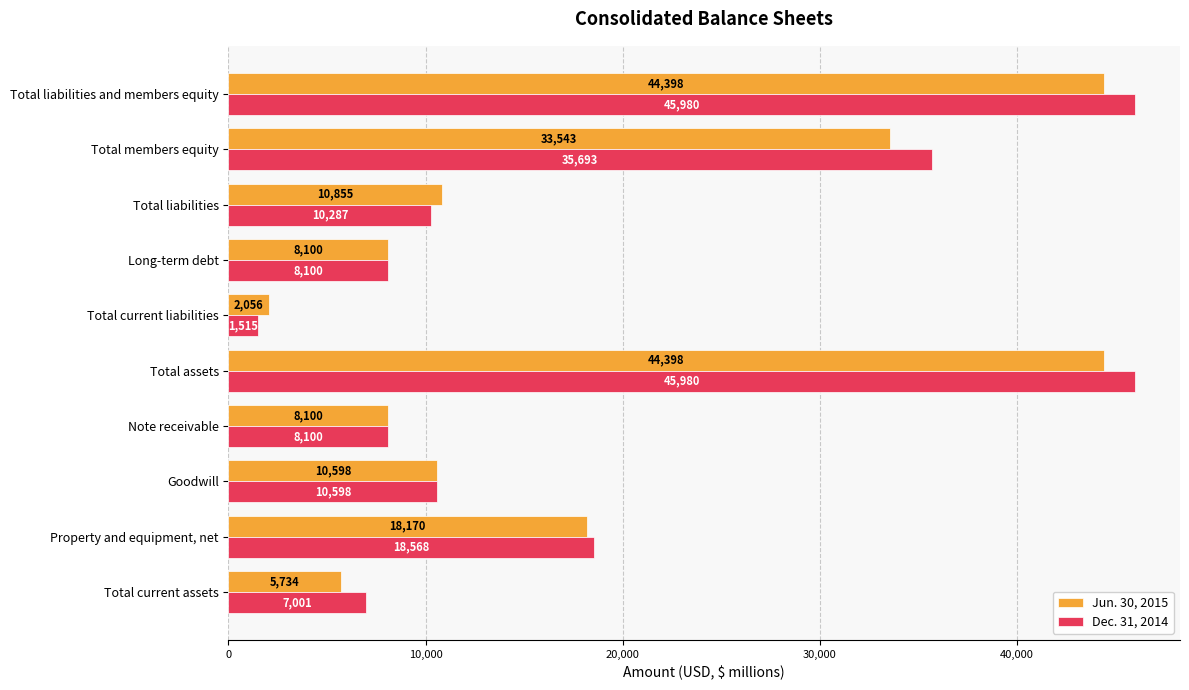

Rank the series by their average value, from lowest to highest.

Jun. 30, 2015, Dec. 31, 2014